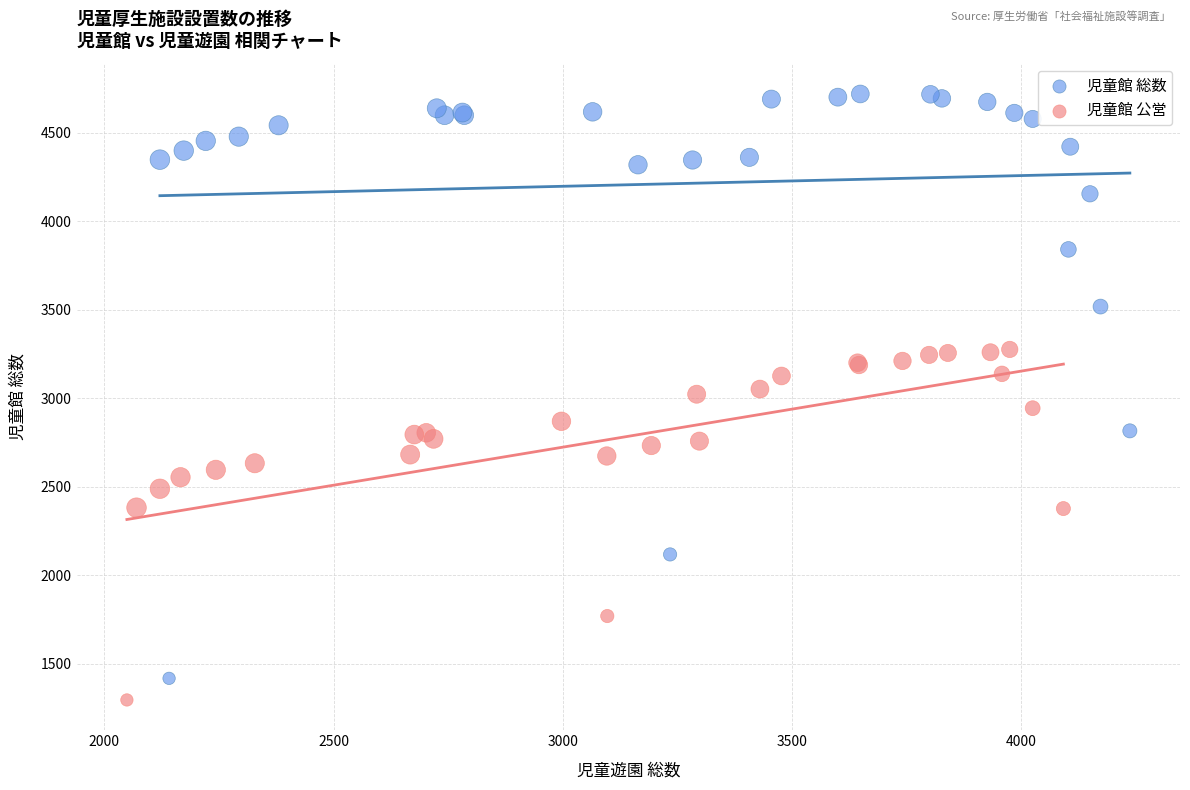

Which series has the widest spread of Y values?

児童館 総数